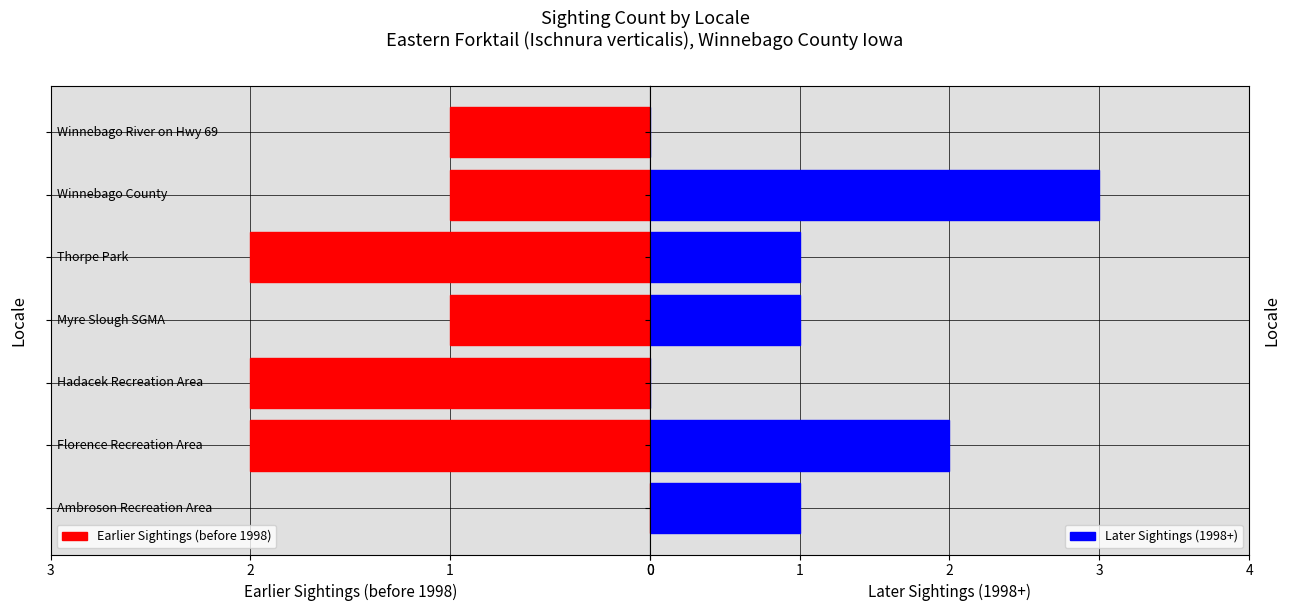

True or false: Later Sightings (1998+) has a value of 3 at 5.

True